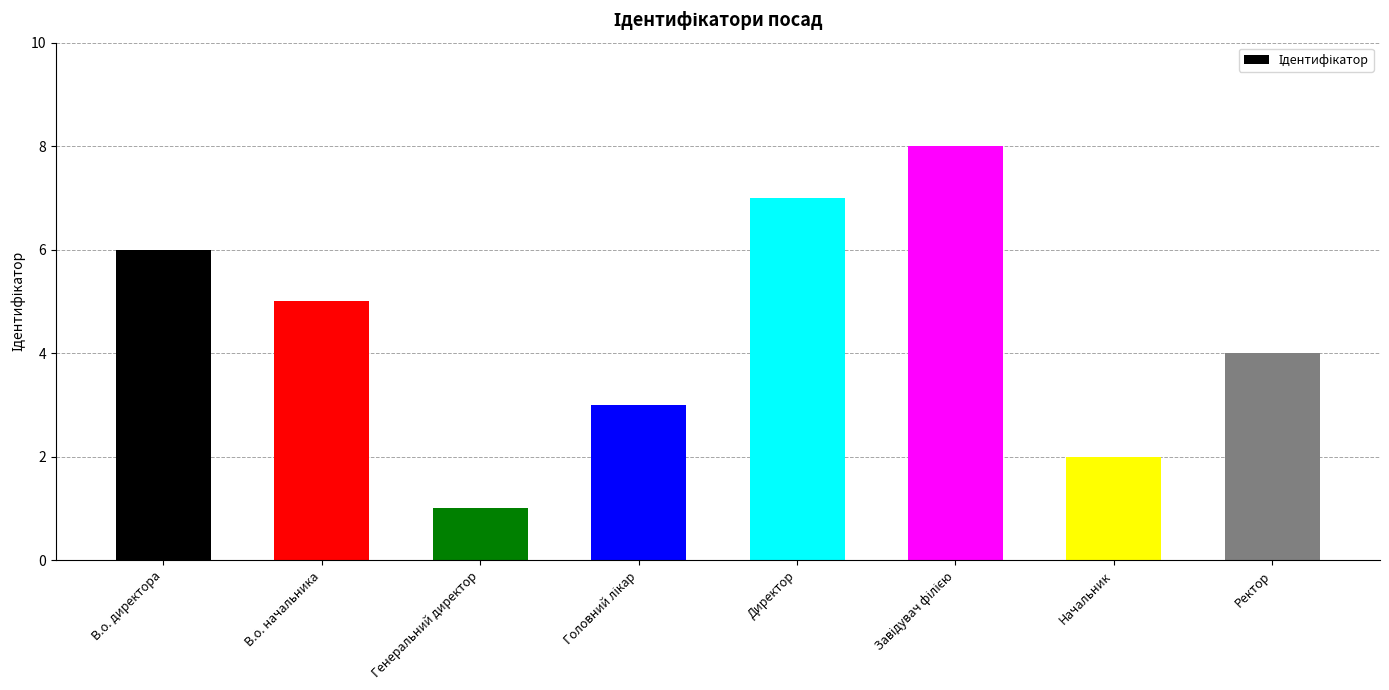

Where is the data nearest to the value 4?

Ректор